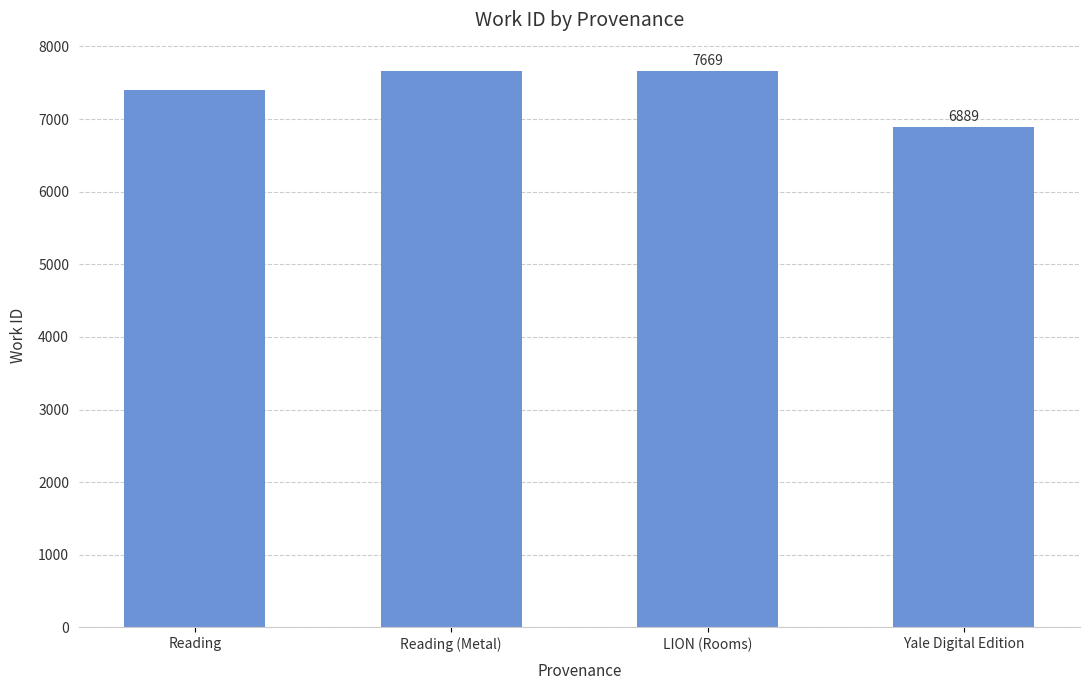

What is the value of the 1st bar from the left?

7400